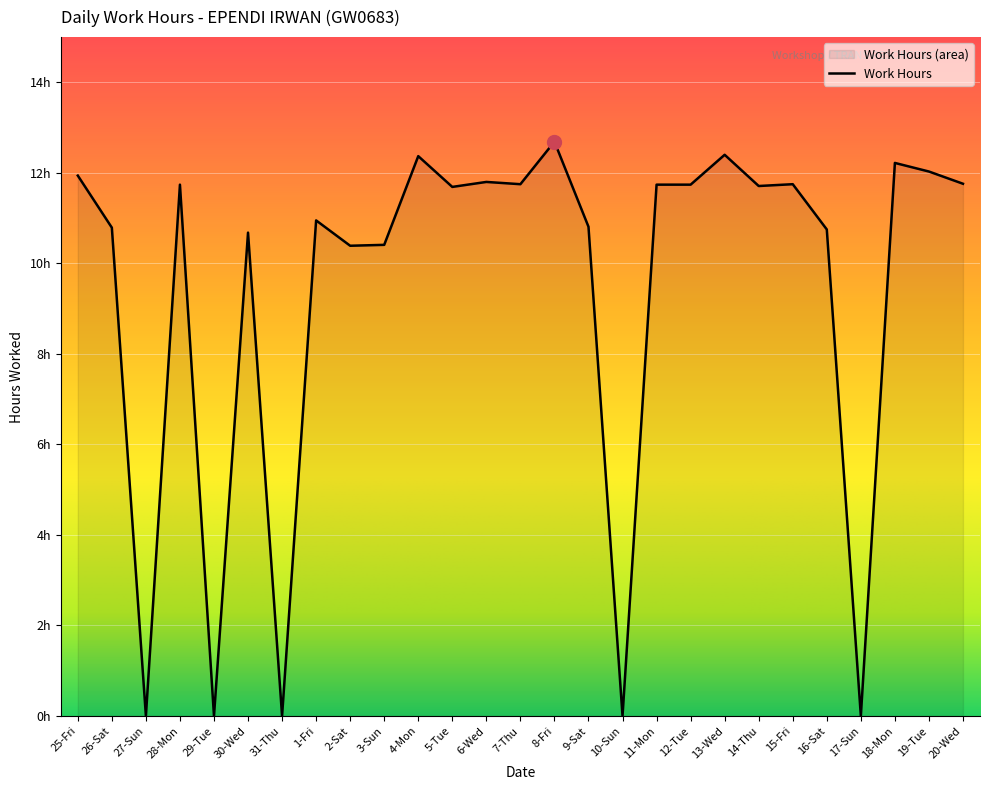

What is the greatest value displayed?

12.7